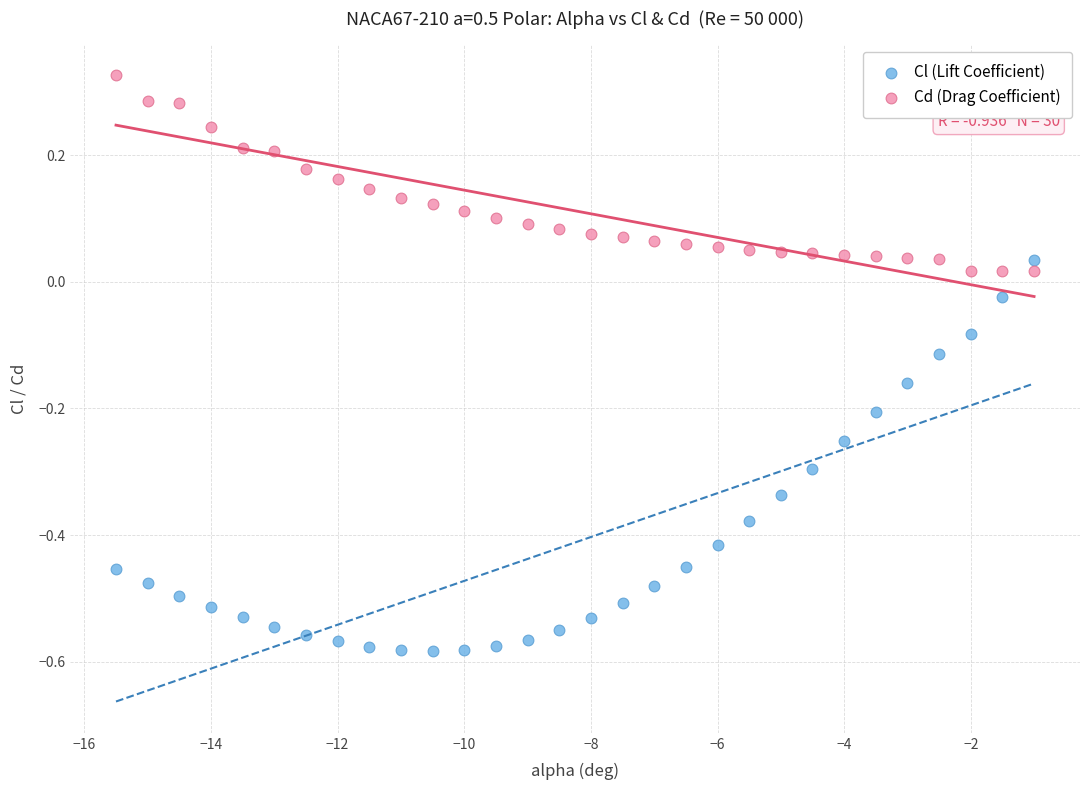

Which series contains the lowest Y value?

Cl (Lift Coefficient)